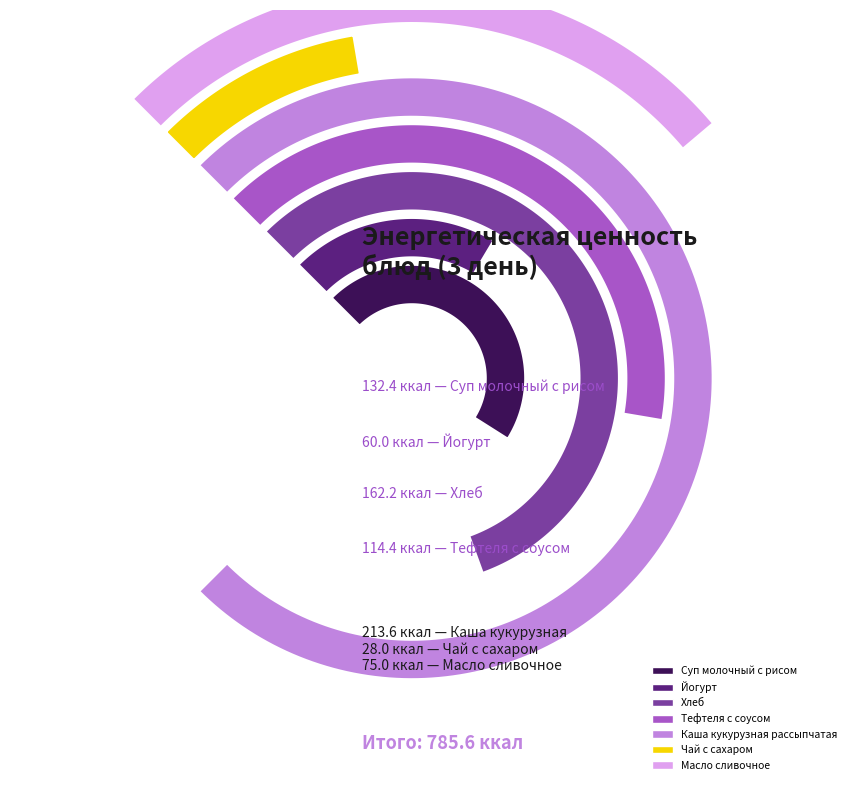

What portion of the pie excludes Тефтеля с соусом?

85.4%